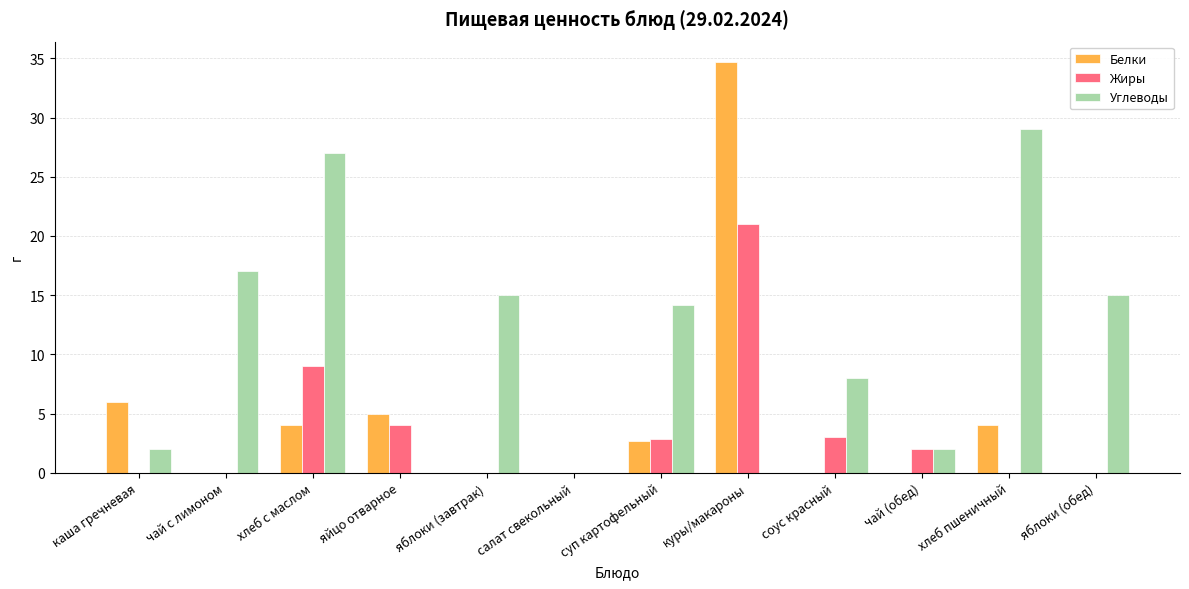

At which category is the sum across all series the highest?

куры/макароны